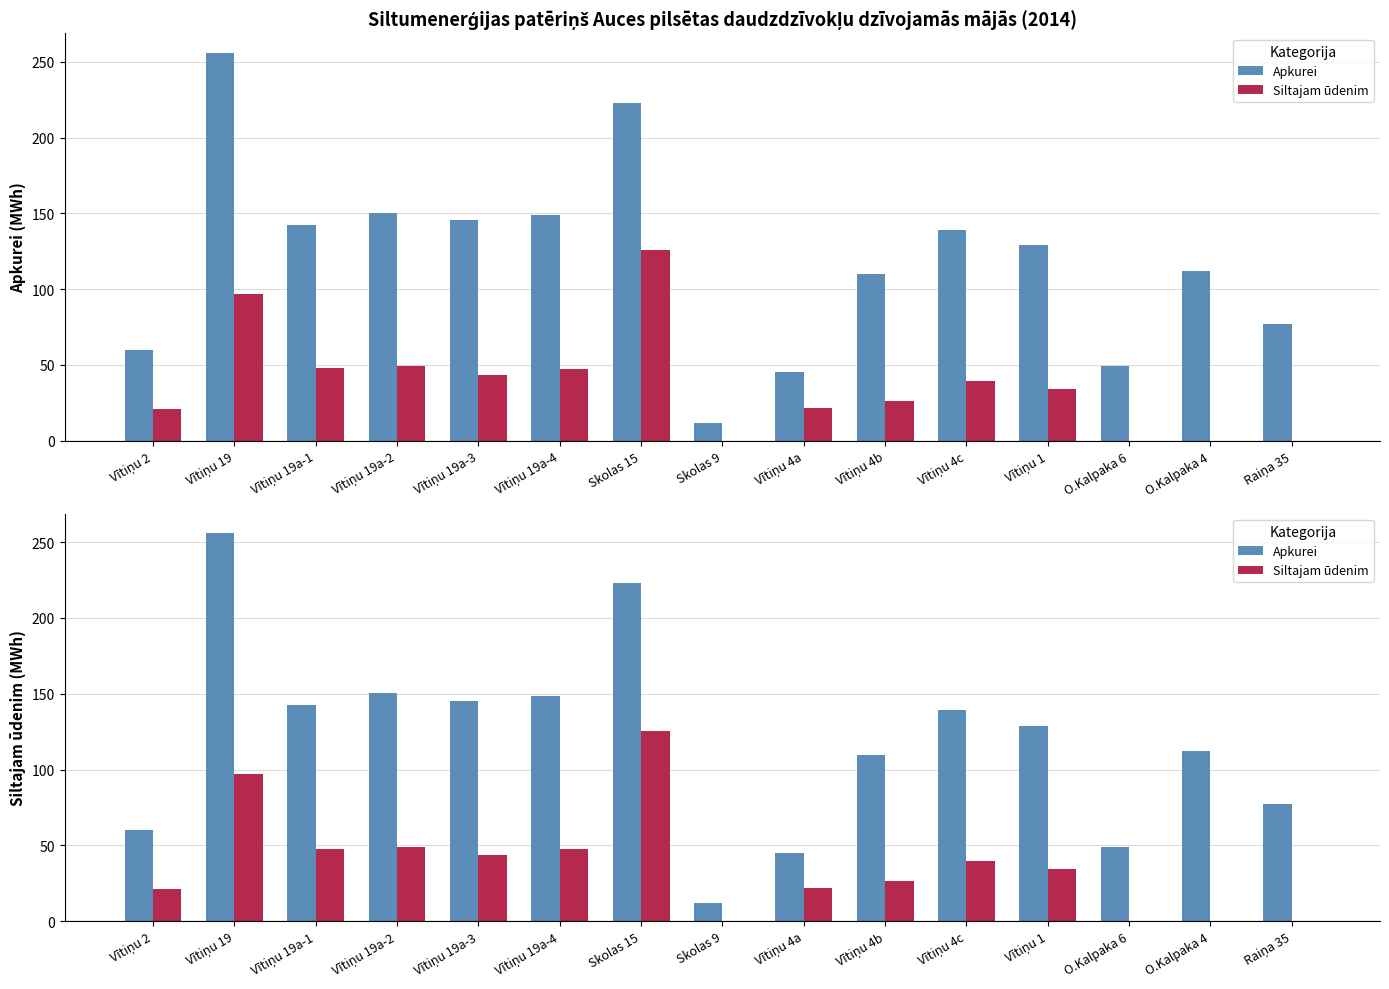

Which category has the lowest value in the Apkurei series?

Skolas 9